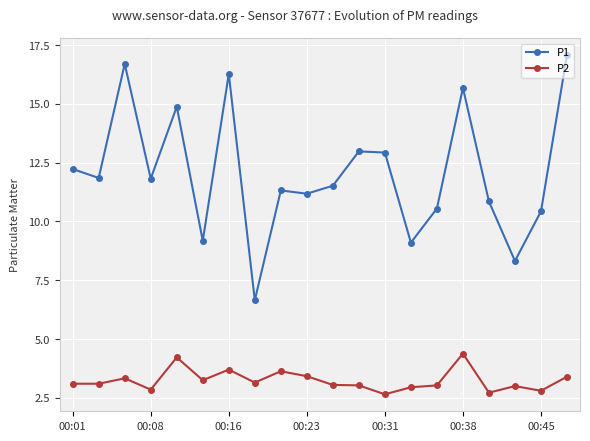

What is the lowest value of the P1 series?

6.7